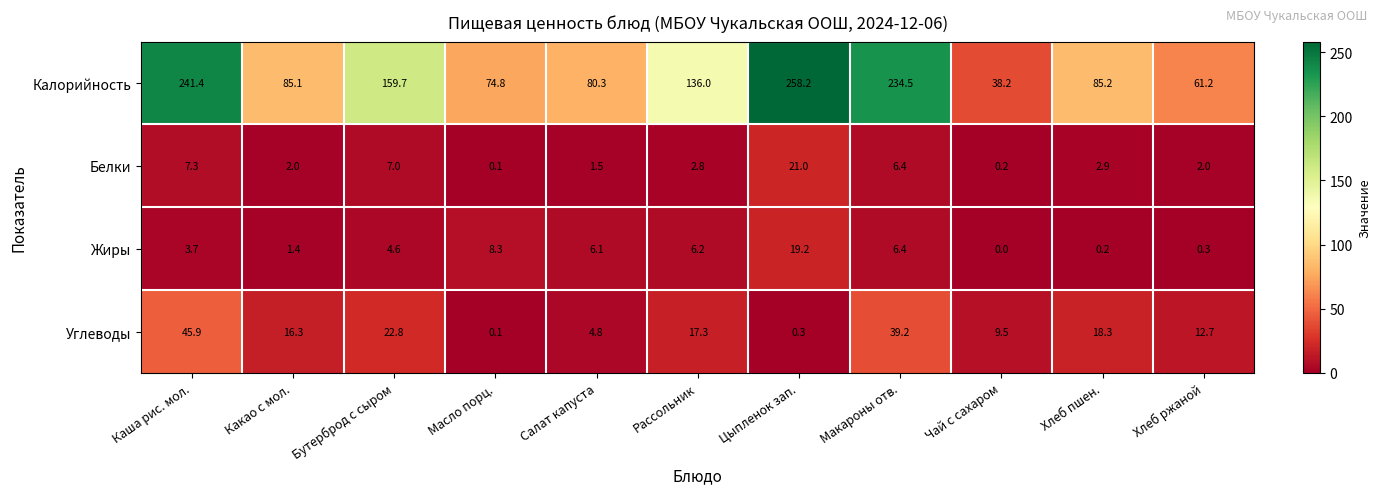

How many series are shown in this chart?

4